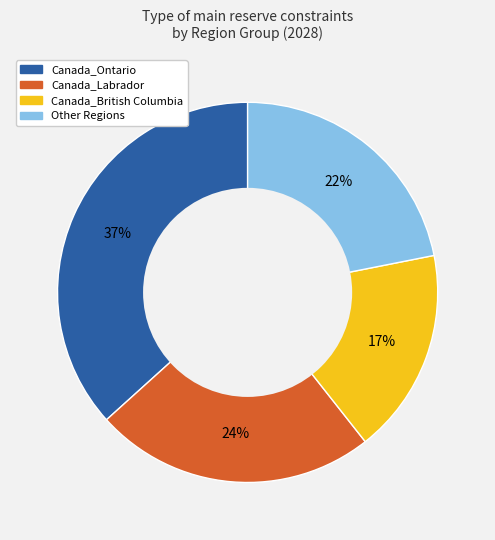

Count the number of slices in the pie.

4